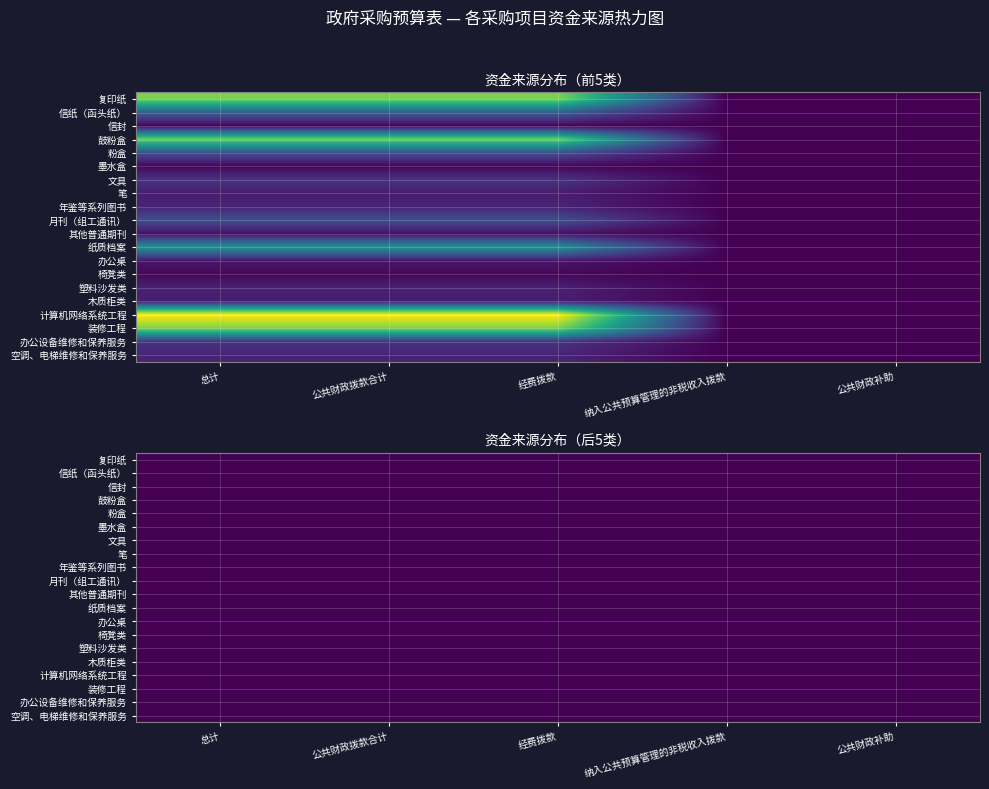

How many values in the 文具 series exceed 0?

3